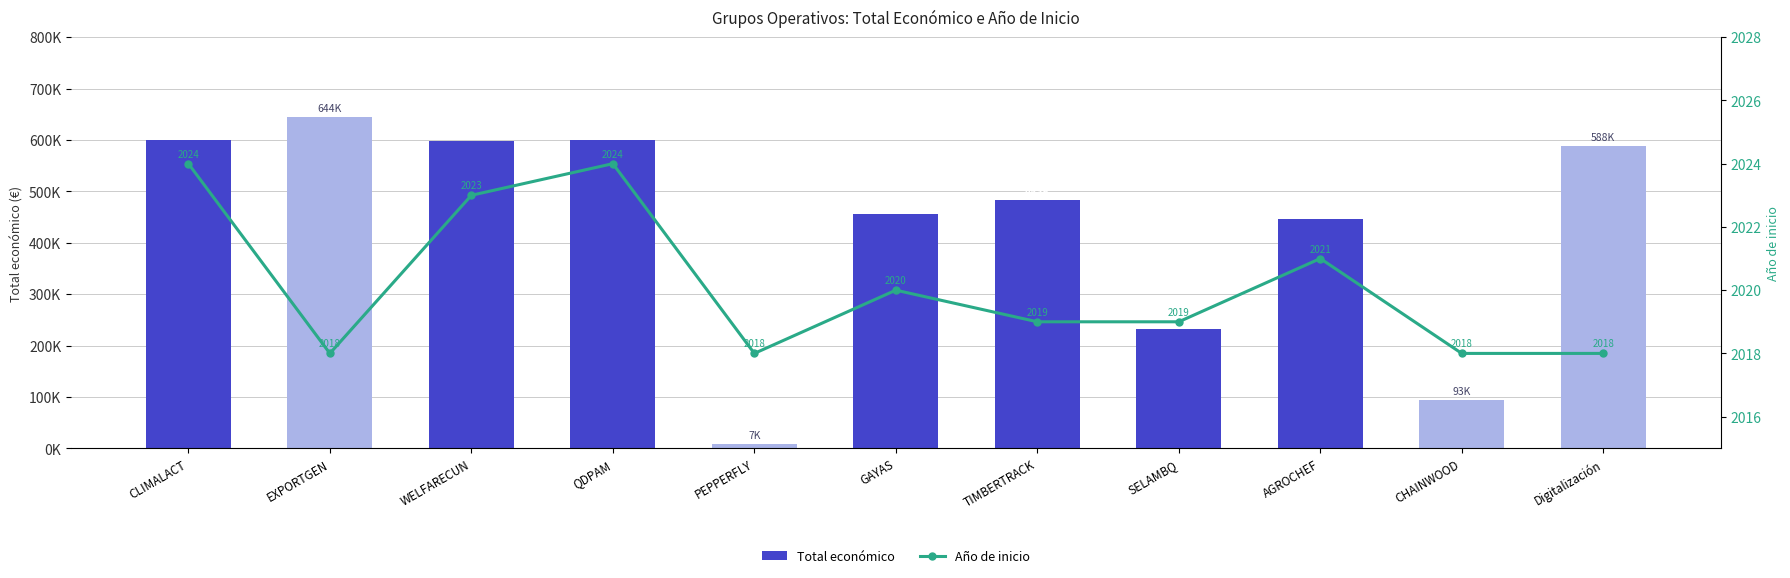

Reading left to right, extract all data points from this chart.

Total económico: CLIMALACT=600000	EXPORTGEN=644817	WELFARECUN=598909	QDPAM=599986	PEPPERFLY=7960	GAYAS=454981	TIMBERTRACK=483034	SELAMBQ=232189	AGROCHEF=446440	CHAINWOOD=93530	Digitalización=588146
Año de inicio: CLIMALACT=2024	EXPORTGEN=2018	WELFARECUN=2023	QDPAM=2024	PEPPERFLY=2018	GAYAS=2020	TIMBERTRACK=2019	SELAMBQ=2019	AGROCHEF=2021	CHAINWOOD=2018	Digitalización=2018